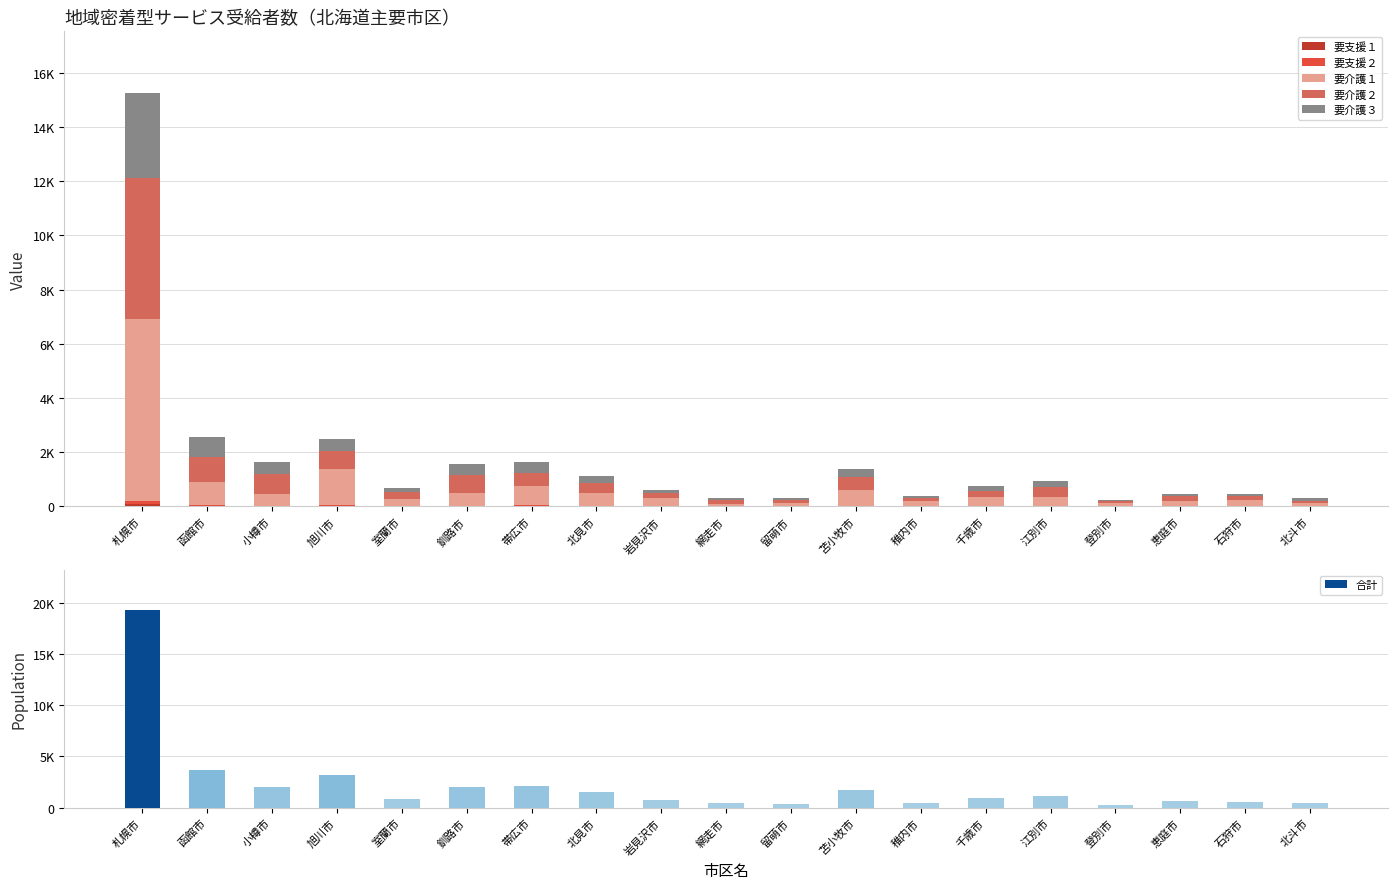

Reading left to right, what are all the values shown in this chart?

要支援１: 札幌市=85	函館市=23	小樽市=1	旭川市=18	室蘭市=6	釧路市=11	帯広市=12	北見市=6	岩見沢市=1	網走市=1	留萌市=4	苫小牧市=5	稚内市=2	千歳市=12	江別市=2	登別市=4	恵庭市=3	石狩市=7	北斗市=6
要支援２: 札幌市=125	函館市=32	小樽市=4	旭川市=27	室蘭市=10	釧路市=13	帯広市=25	北見市=5	岩見沢市=13	網走市=4	留萌市=4	苫小牧市=4	稚内市=7	千歳市=9	江別市=10	登別市=6	恵庭市=4	石狩市=9	北斗市=22
要介護１: 札幌市=6695	函館市=860	小樽市=465	旭川市=1353	室蘭市=274	釧路市=479	帯広市=719	北見市=477	岩見沢市=288	網走市=90	留萌市=112	苫小牧市=613	稚内市=187	千歳市=325	江別市=352	登別市=128	恵庭市=213	石狩市=217	北斗市=93
要介護２: 札幌市=5221	函館市=918	小樽市=724	旭川市=650	室蘭市=257	釧路市=647	帯広市=497	北見市=389	岩見沢市=185	網走市=141	留萌市=132	苫小牧市=453	稚内市=113	千歳市=213	江別市=339	登別市=54	恵庭市=151	石狩市=141	北斗市=93
要介護３: 札幌市=3115	函館市=729	小樽市=445	旭川市=440	室蘭市=131	釧路市=429	帯広市=382	北見市=254	岩見沢市=115	網走市=93	留萌市=69	苫小牧市=315	稚内市=74	千歳市=185	江別市=228	登別市=54	恵庭市=91	石狩市=85	北斗市=86